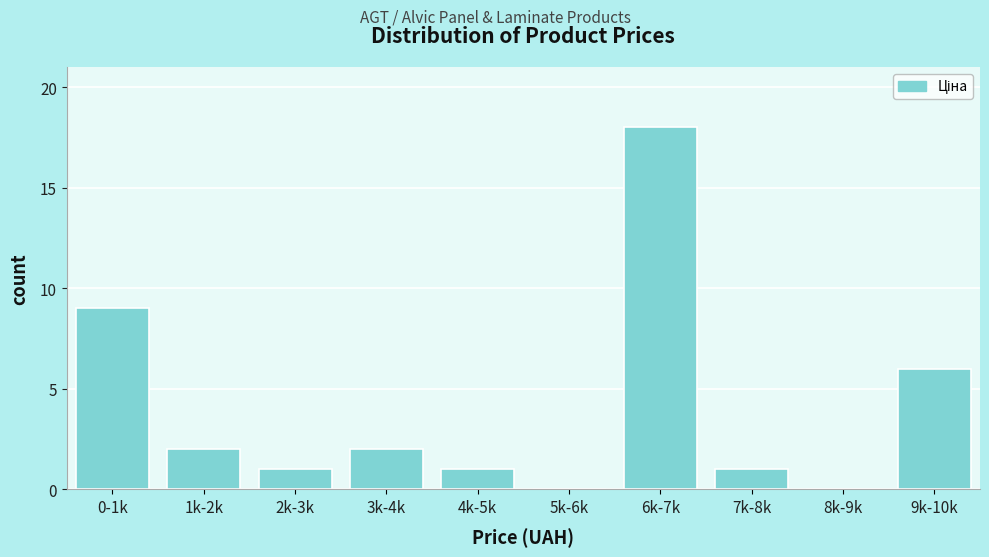

Reading left to right, what are all the values shown in this chart?

0-1k=9	1k-2k=2	2k-3k=1	3k-4k=2	4k-5k=1	5k-6k=0	6k-7k=18	7k-8k=1	8k-9k=0	9k-10k=6